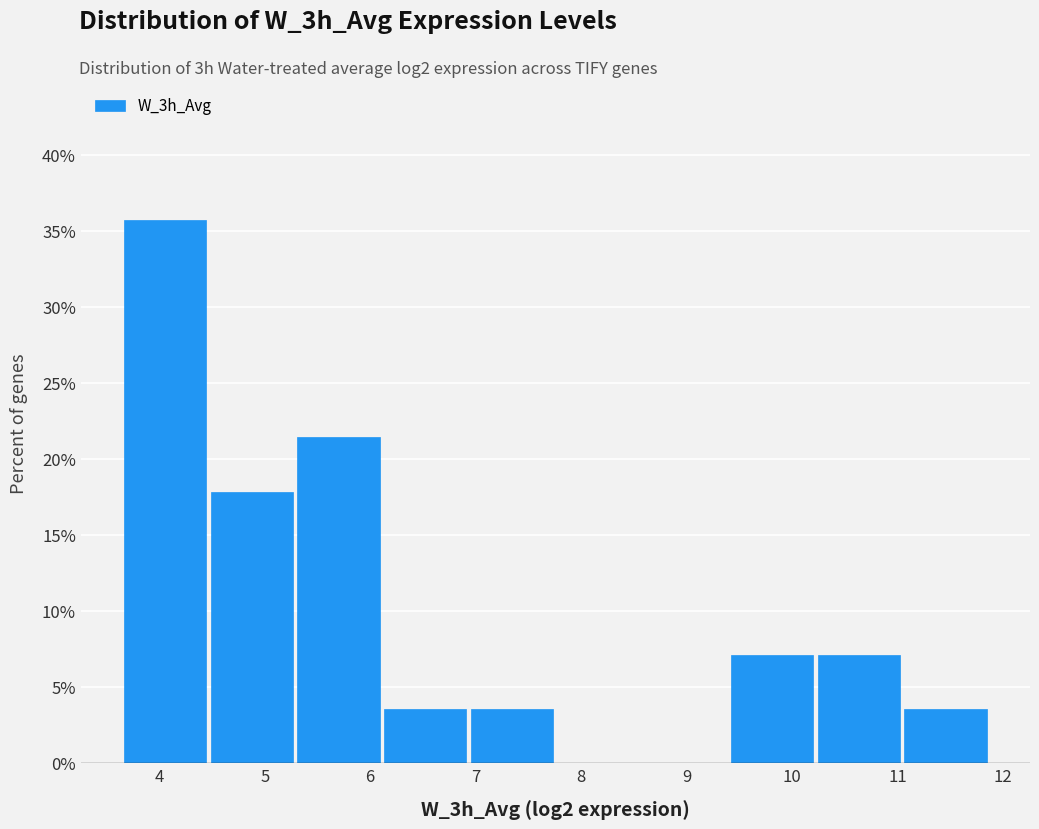

How tall is the bar that spans 6.1 to 6.9 on the x-axis? Neither the bar edges nor the heights are printed on the chart, so give them approximately, as read against the axes.

3.5